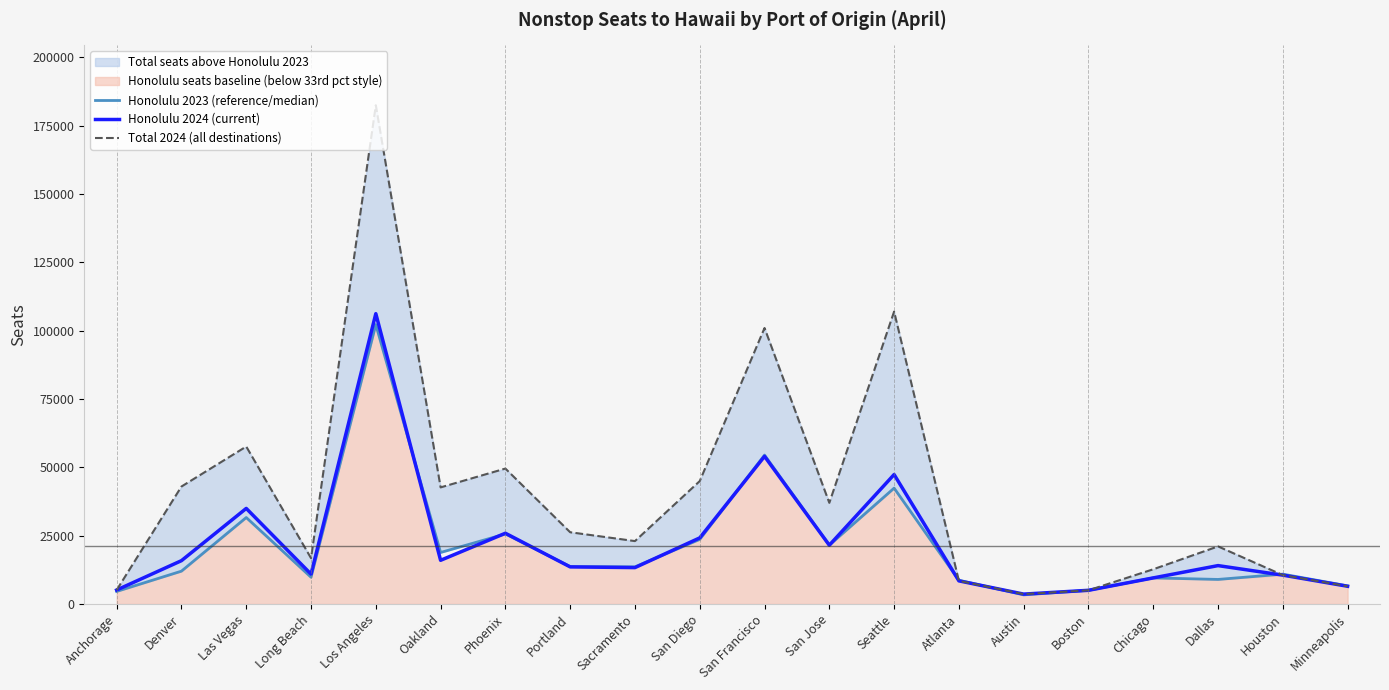

How many lines are shown in the chart?

3